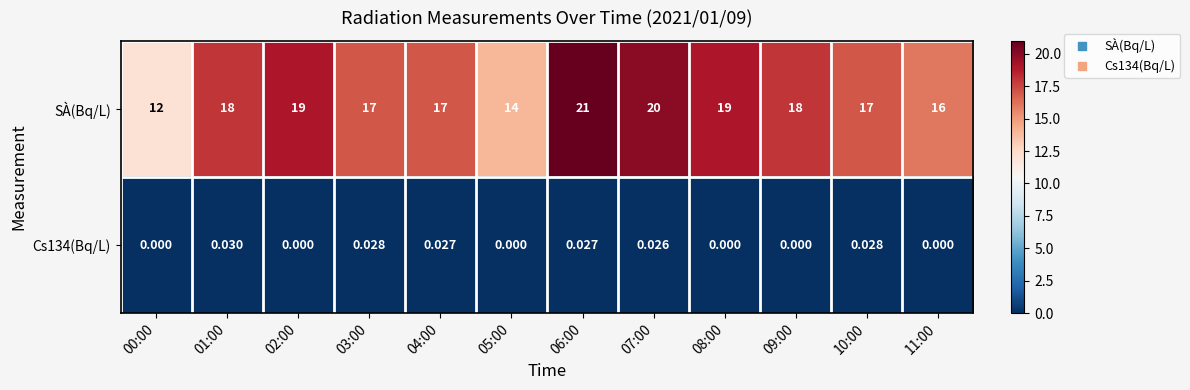

Between 03:00 and 05:00, which series saw the biggest shift?

SÀ(Bq/L)